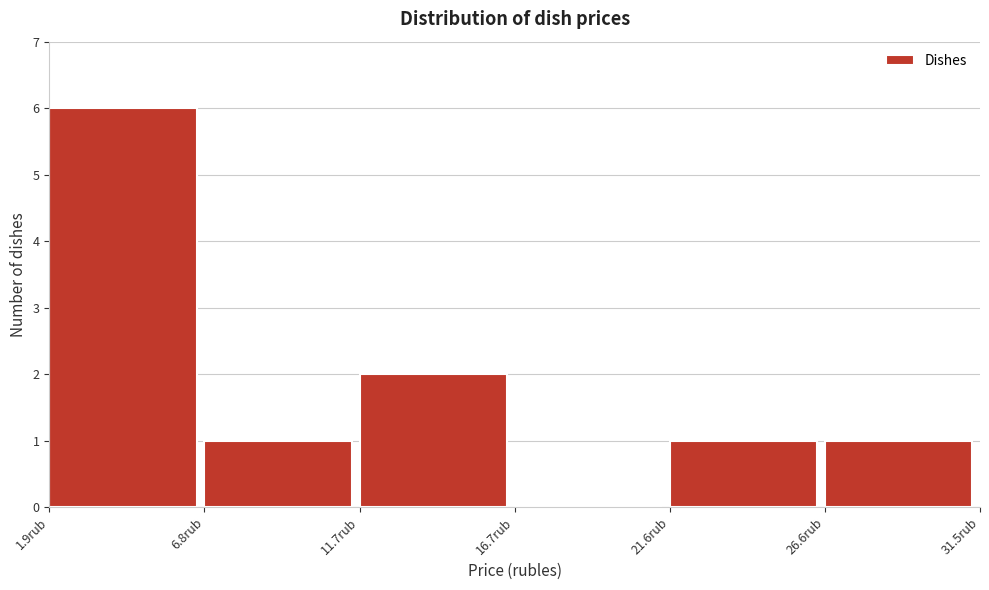

How tall is the bar that spans 2.0 to 7.0 on the x-axis? Neither the bar edges nor the heights are printed on the chart, so give them approximately, as read against the axes.

6